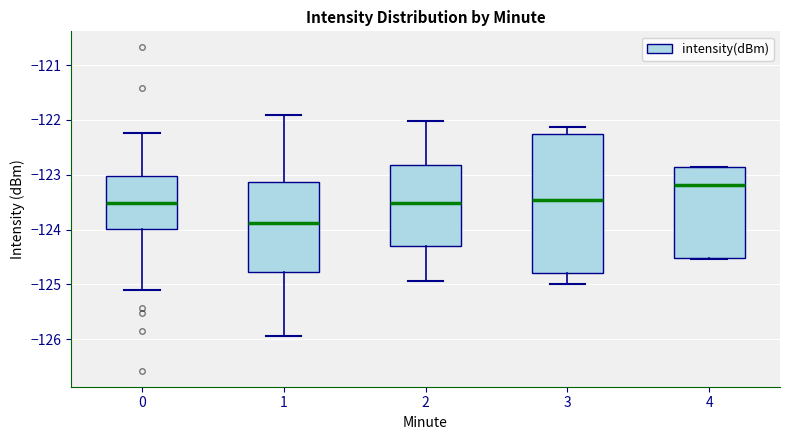

Reading left to right, transcribe this box plot: for each box, give where its median line is, the range the box spans, and where its two whiskers end, as read against the y-axis. The values are not printed on the chart, so give them approximately, as read against the axis.

0: median -123.5, box -124.0 to -123.0, whiskers -125.1 to -122.2
1: median -123.9, box -124.8 to -123.1, whiskers -125.9 to -121.9
2: median -123.5, box -124.3 to -122.8, whiskers -124.9 to -122.0
3: median -123.5, box -124.8 to -122.3, whiskers -125.0 to -122.1
4: median -123.2, box -124.5 to -122.9, whiskers -124.5 to -122.9